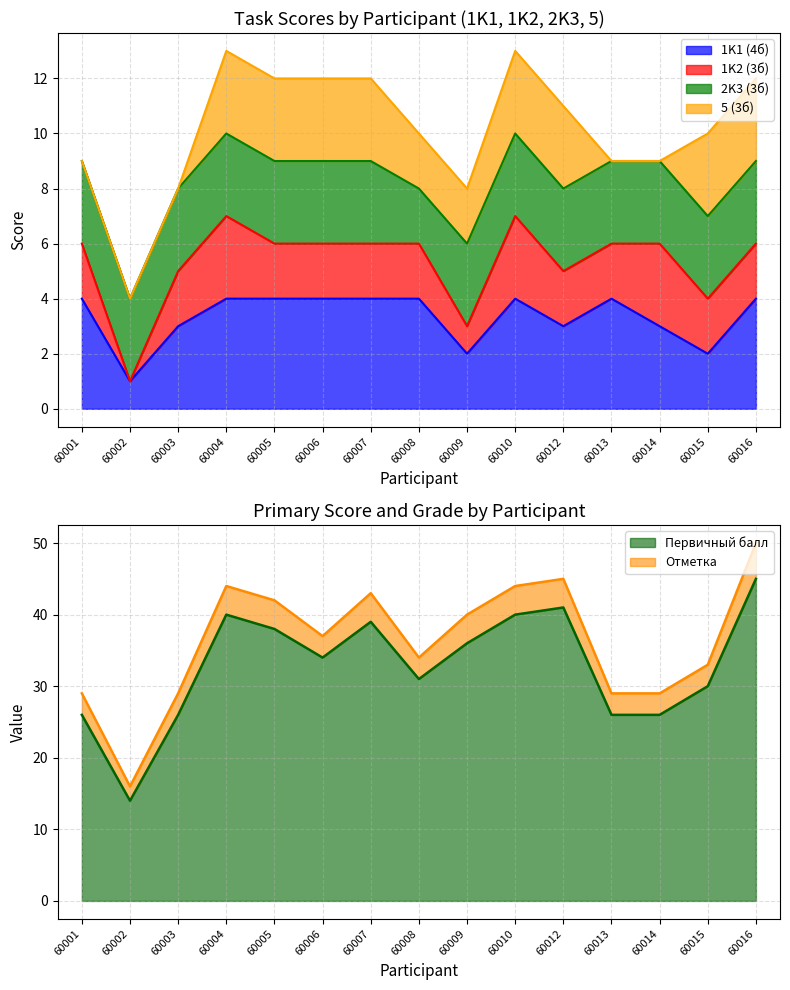

Between 60003 and 60013, which series saw the biggest shift?

1K1 (4б)